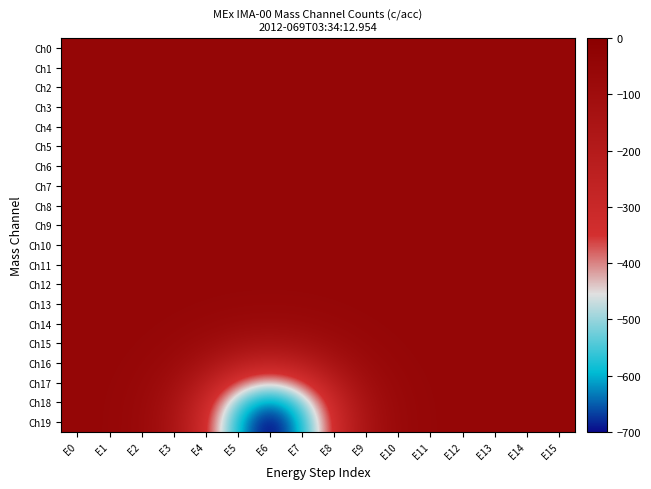

Between E1 and E9, which series saw the biggest shift?

Ch19